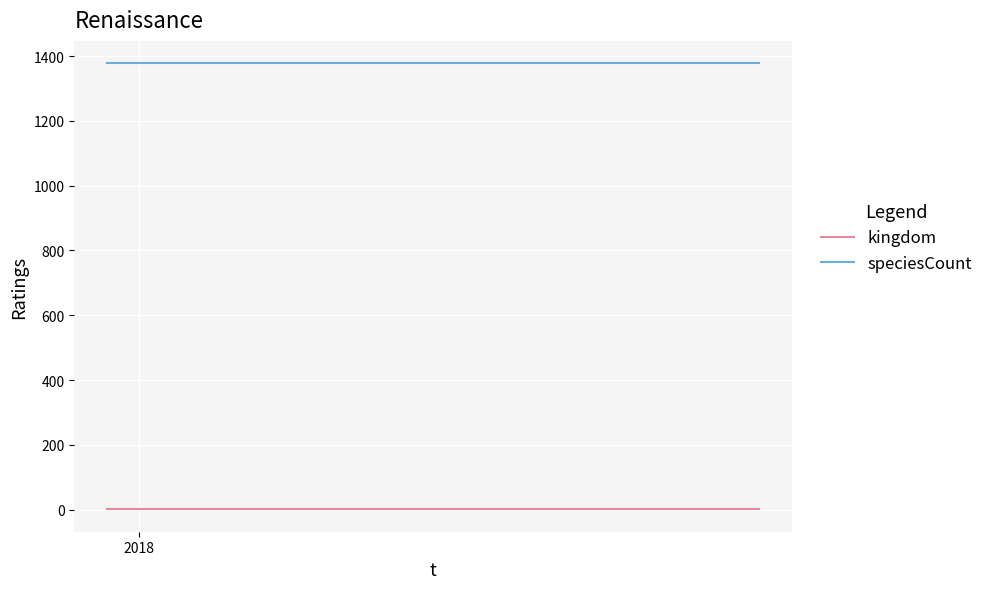

What is the highest value of the speciesCount series?

1378